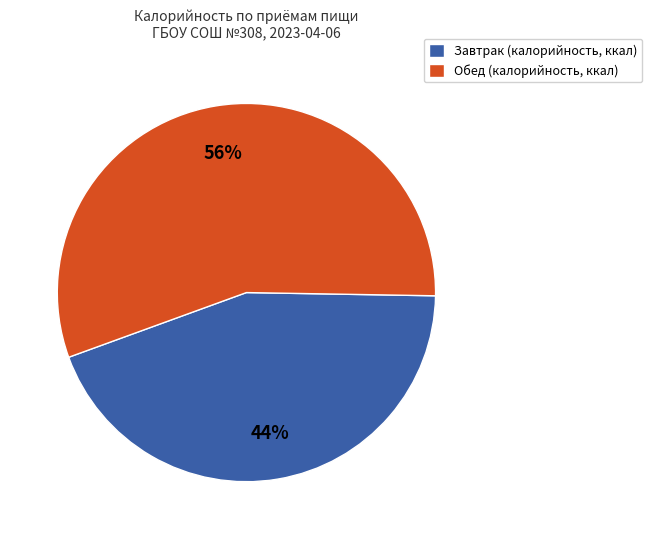

True or false: Обед accounts for 56% of the total.

True